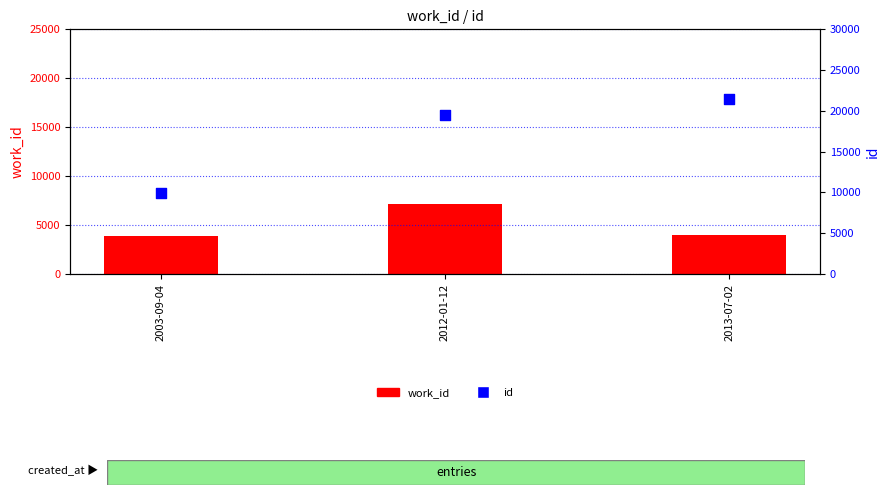

Which series has the widest spread of Y values?

id